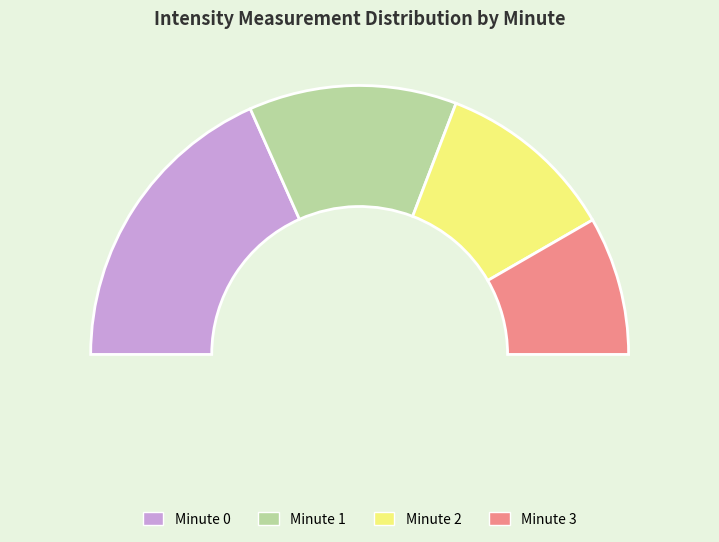

Which slice is the largest?

Minute 0